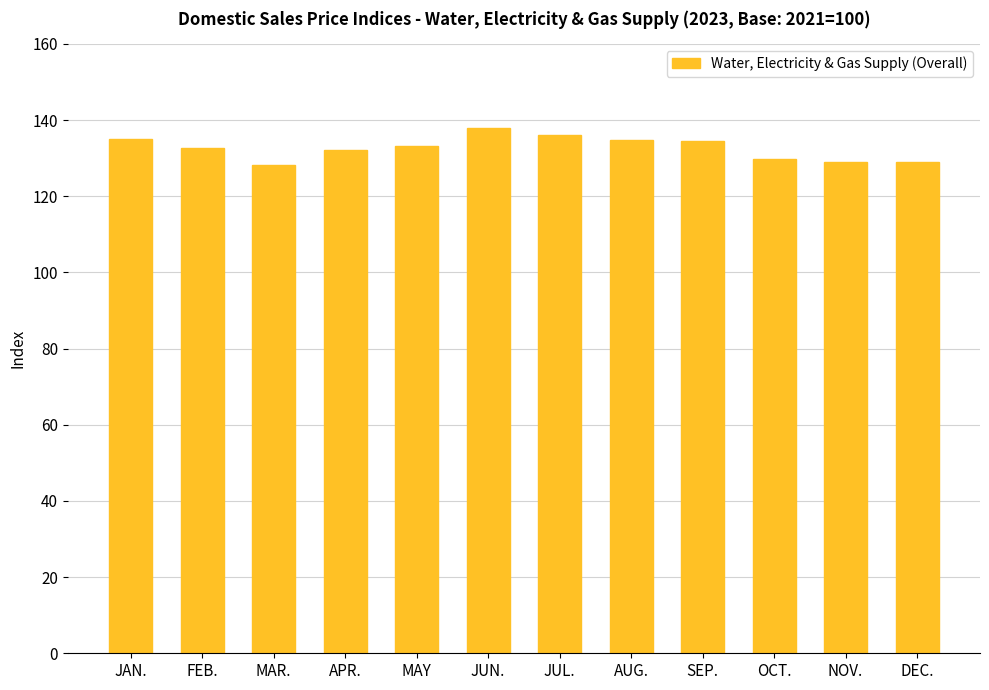

How many data points does each series have?

12